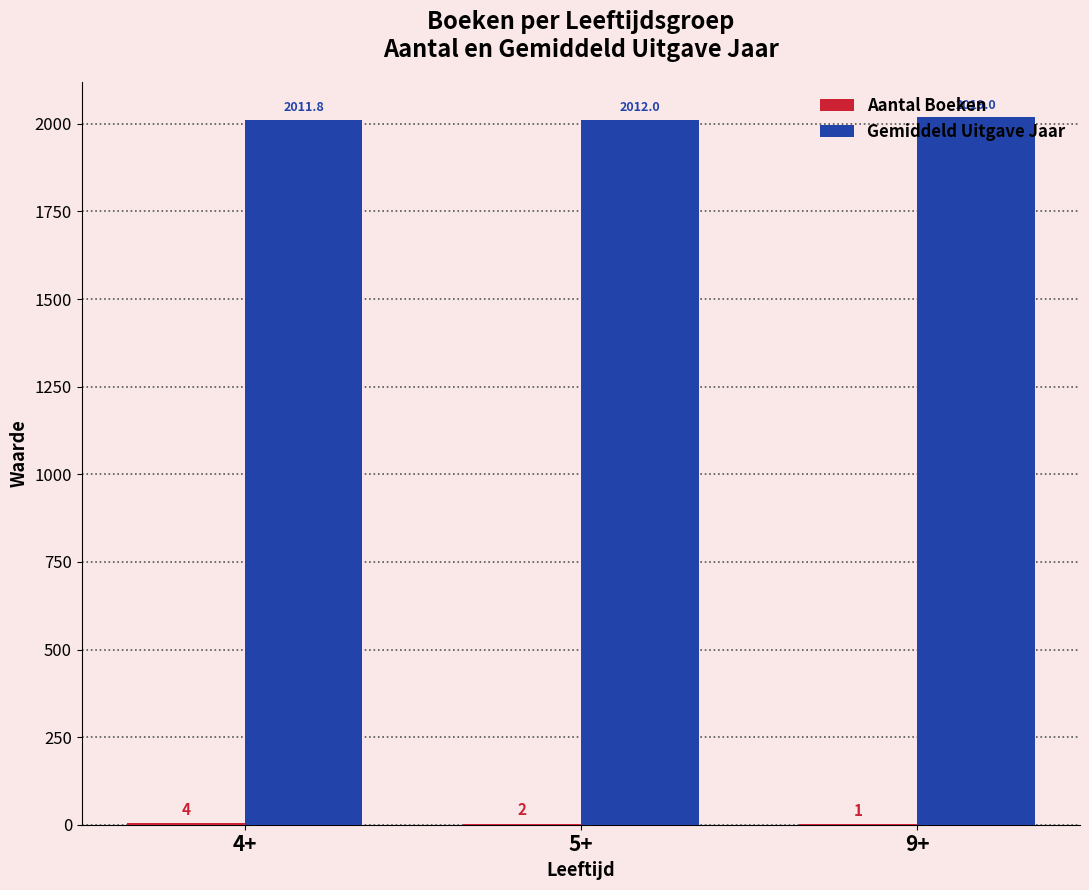

Is it true that Gemiddeld Uitgave Jaar equals 2996.6 at 9+?

False